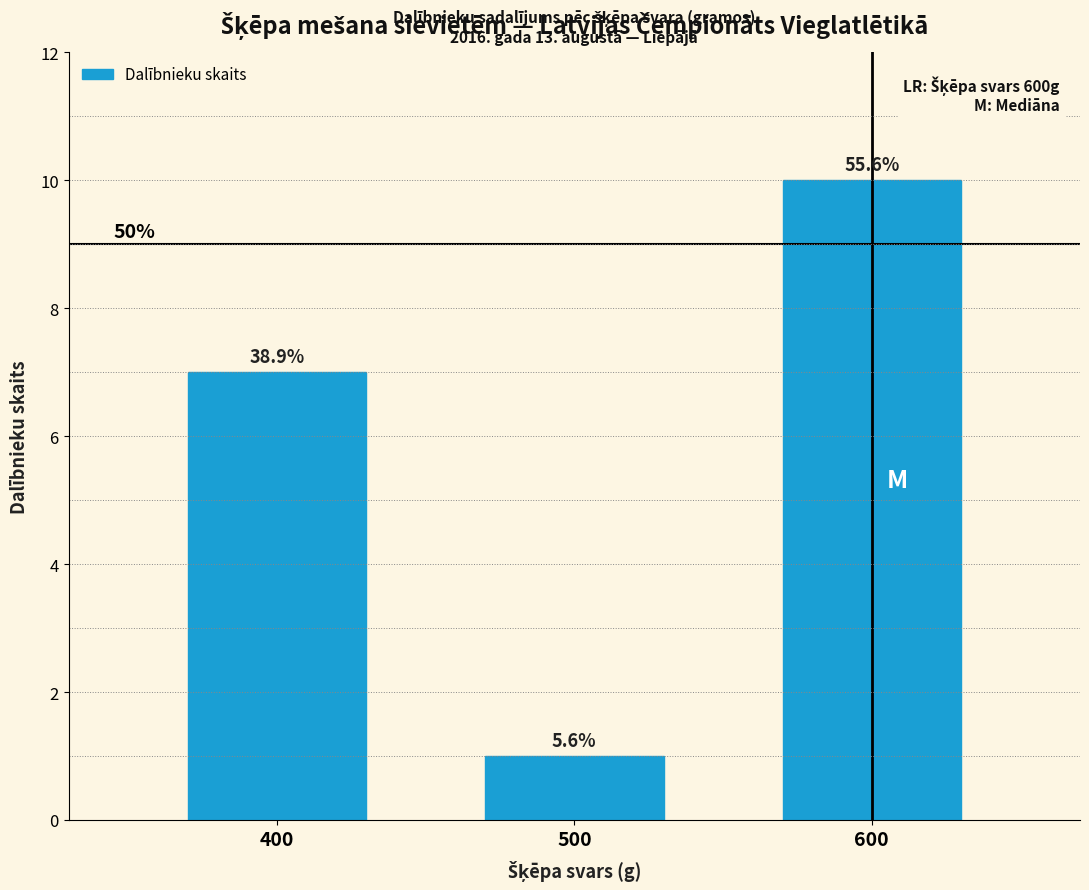

How many bars are there in total?

3